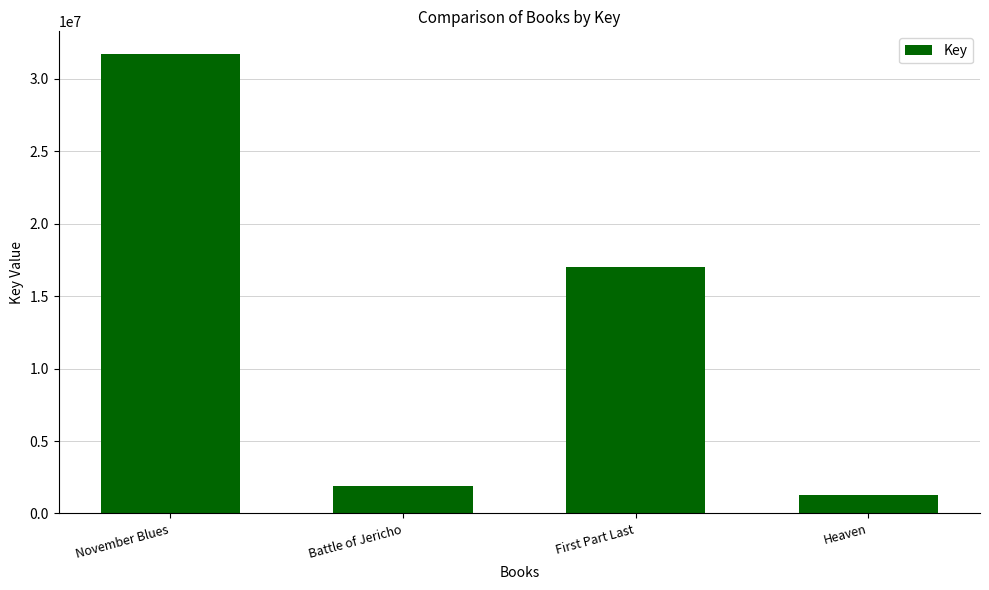

Between Heaven and November Blues, which is larger?

November Blues